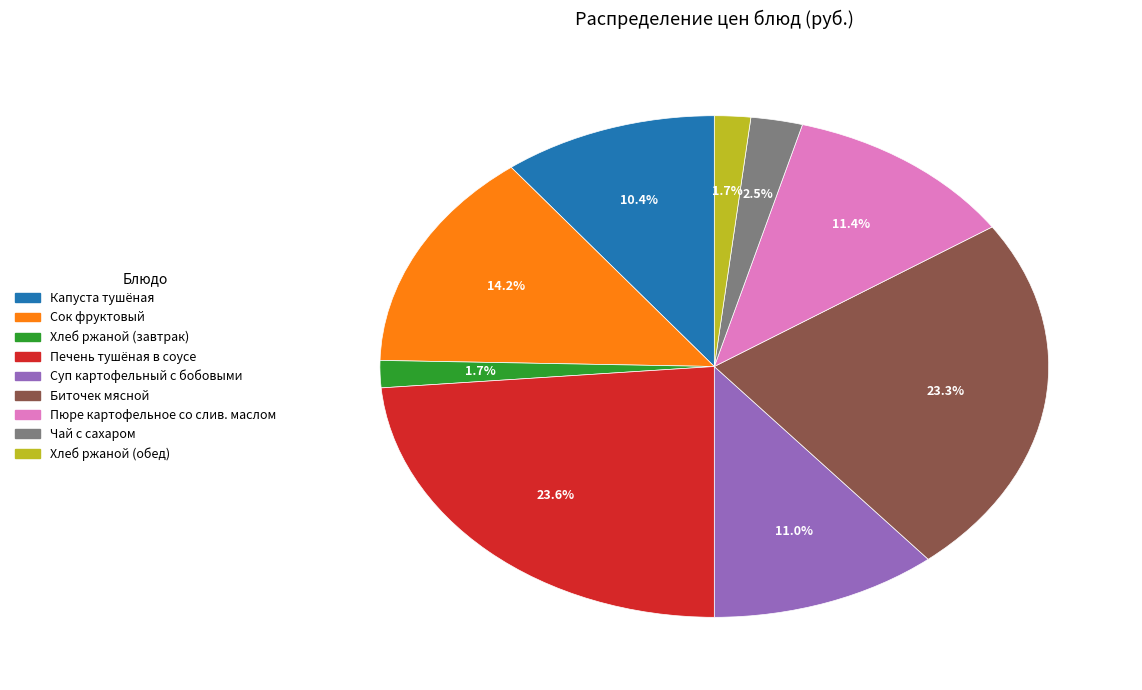

What percentage is the Капуста тушёная slice, to the nearest percent?

10%